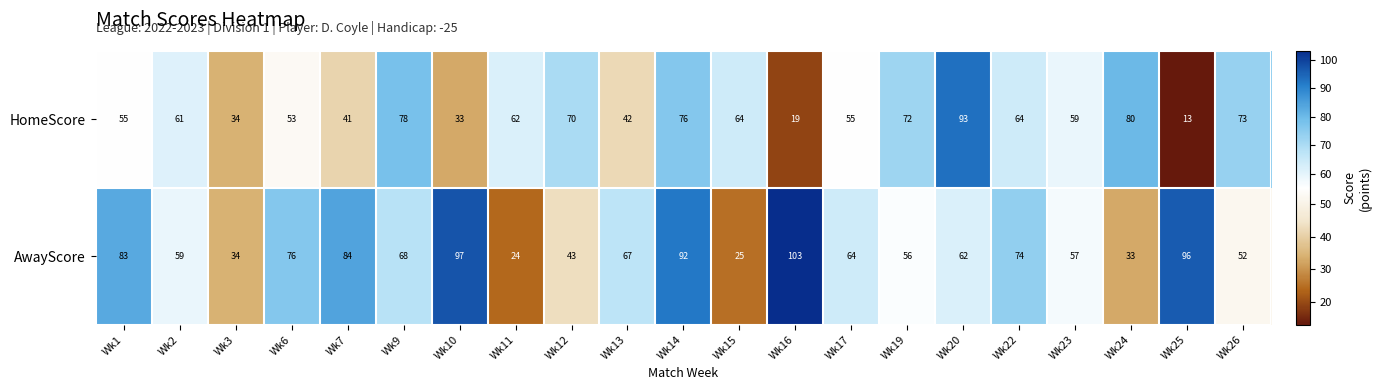

Which series has the largest range (max minus min)?

HomeScore